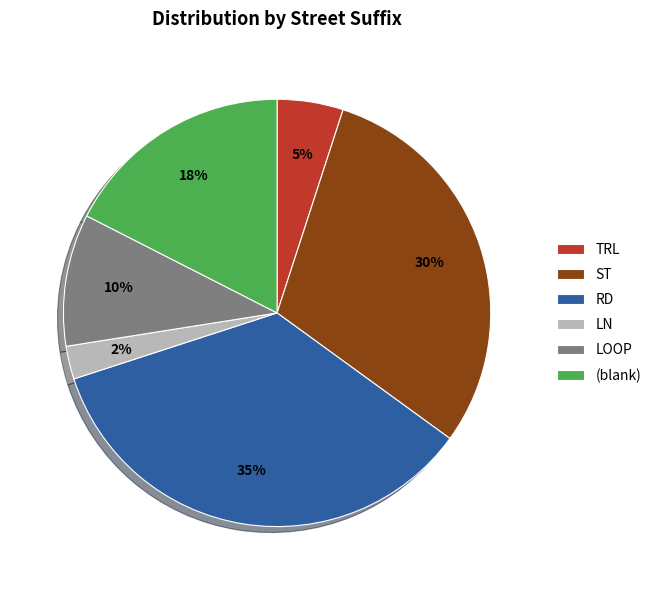

To the nearest percent, what percentage of the pie is LOOP?

10%